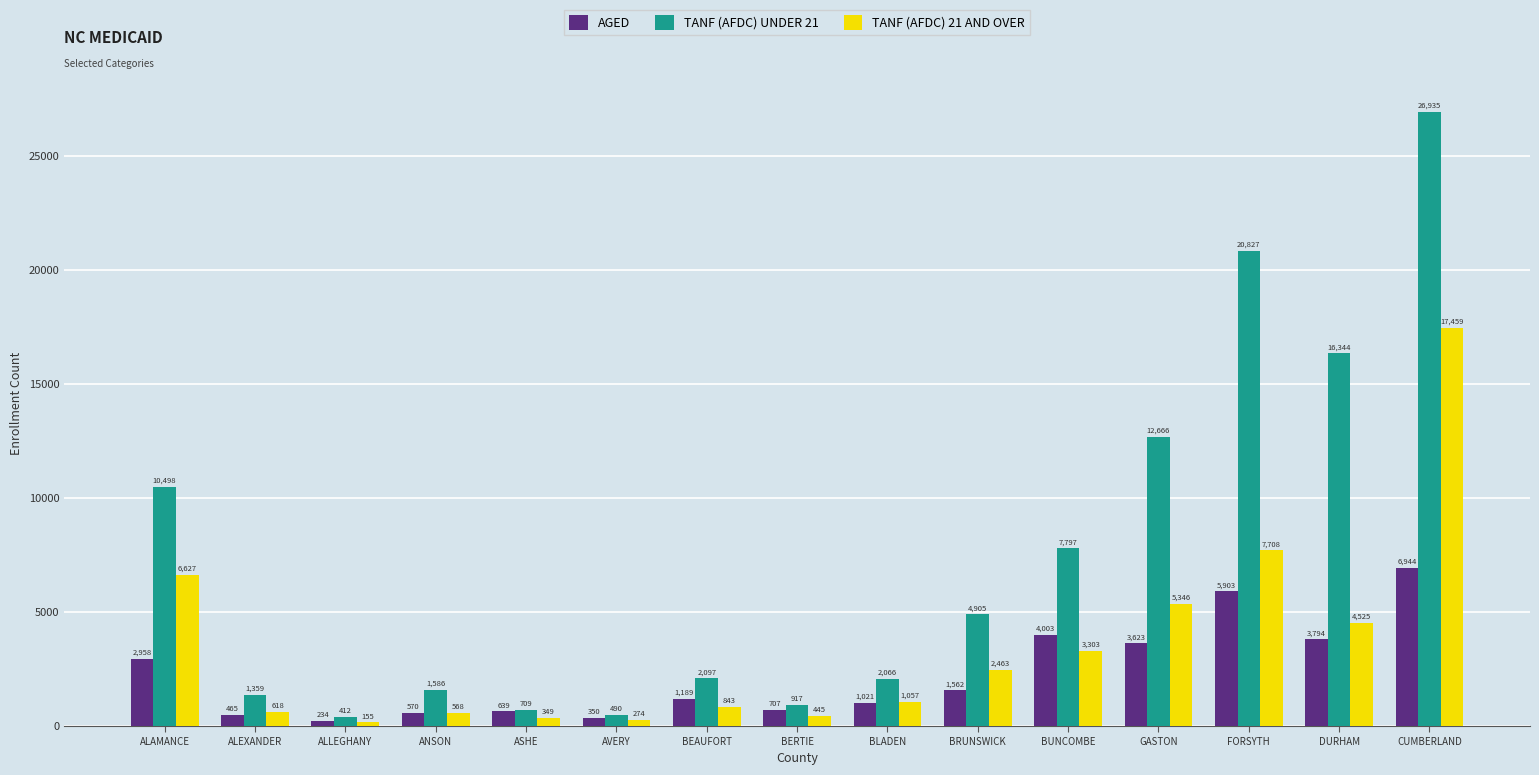

Which series has the largest total across all categories?

TANF (AFDC) UNDER 21